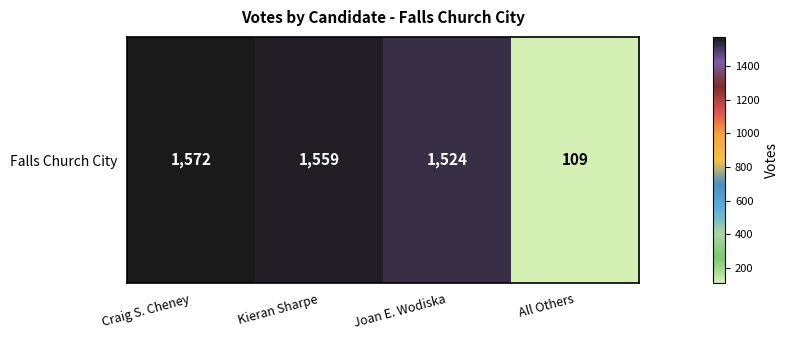

At which label is the value closest to 840?

Joan E. Wodiska